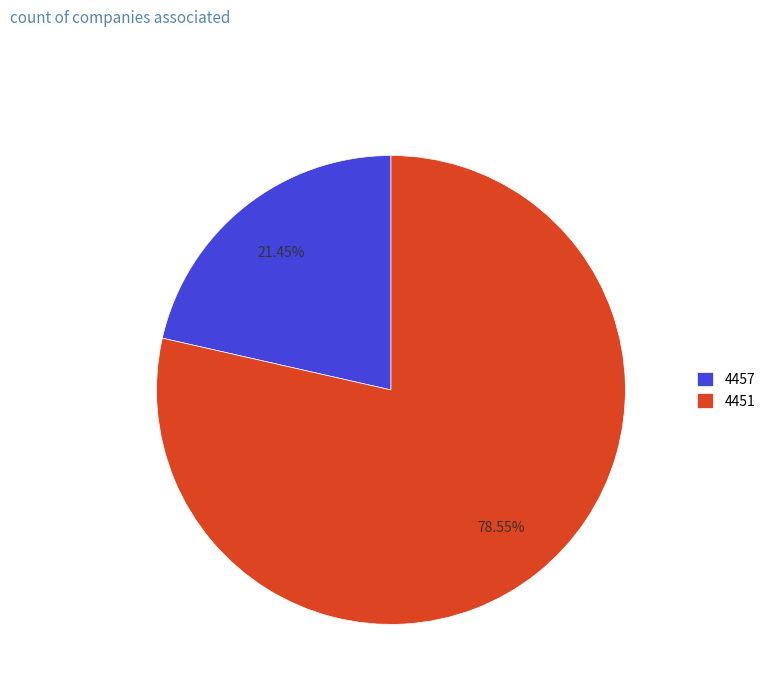

Is it true that 4457 is 21% of the pie?

True